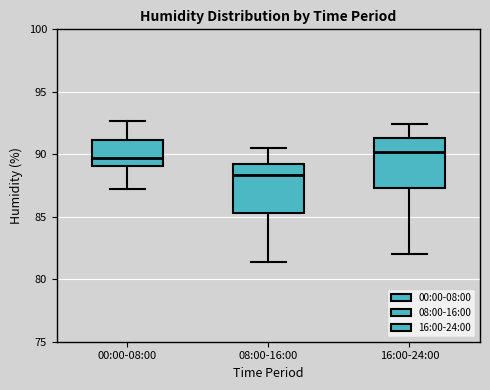

Reading left to right, read every box against the y-axis: the position of its median line, the range the box covers, and the ends of its whiskers. The values are not printed on the chart, so give them approximately, as read against the axis.

00:00-08:00: median 89.5, box 89.0 to 91.0, whiskers 87.0 to 92.5
08:00-16:00: median 88.5, box 85.5 to 89.0, whiskers 81.5 to 90.5
16:00-24:00: median 90.0, box 87.5 to 91.5, whiskers 82.0 to 92.5